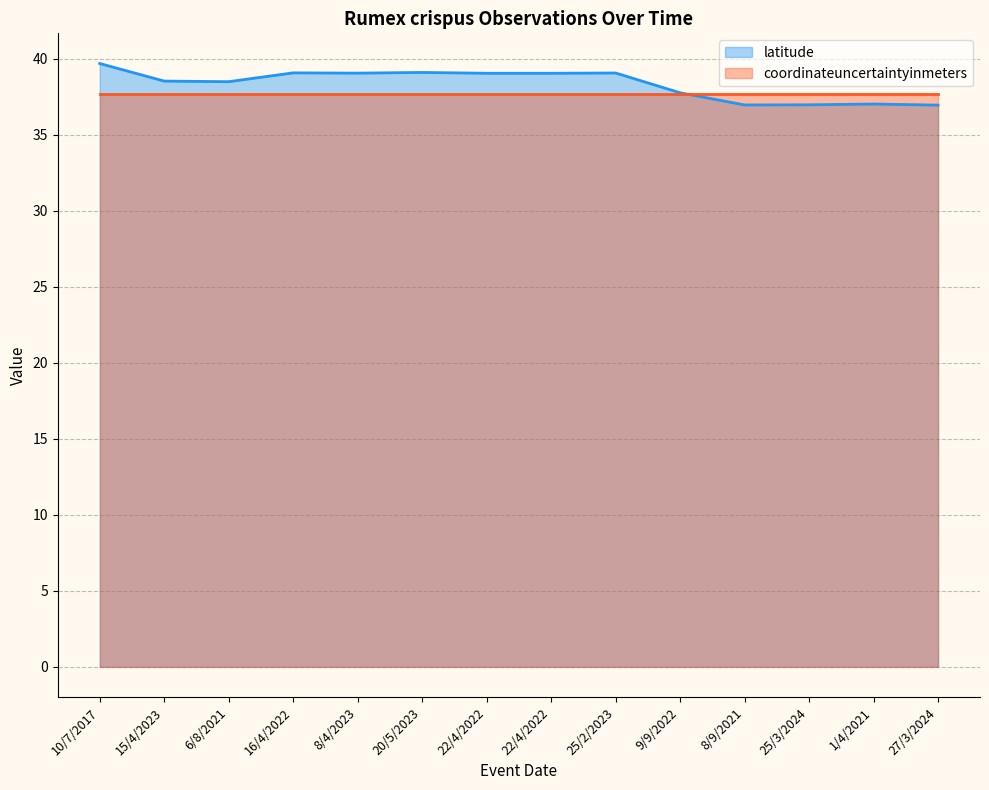

True or false: there are more than 2 points higher than both neighbors.

True